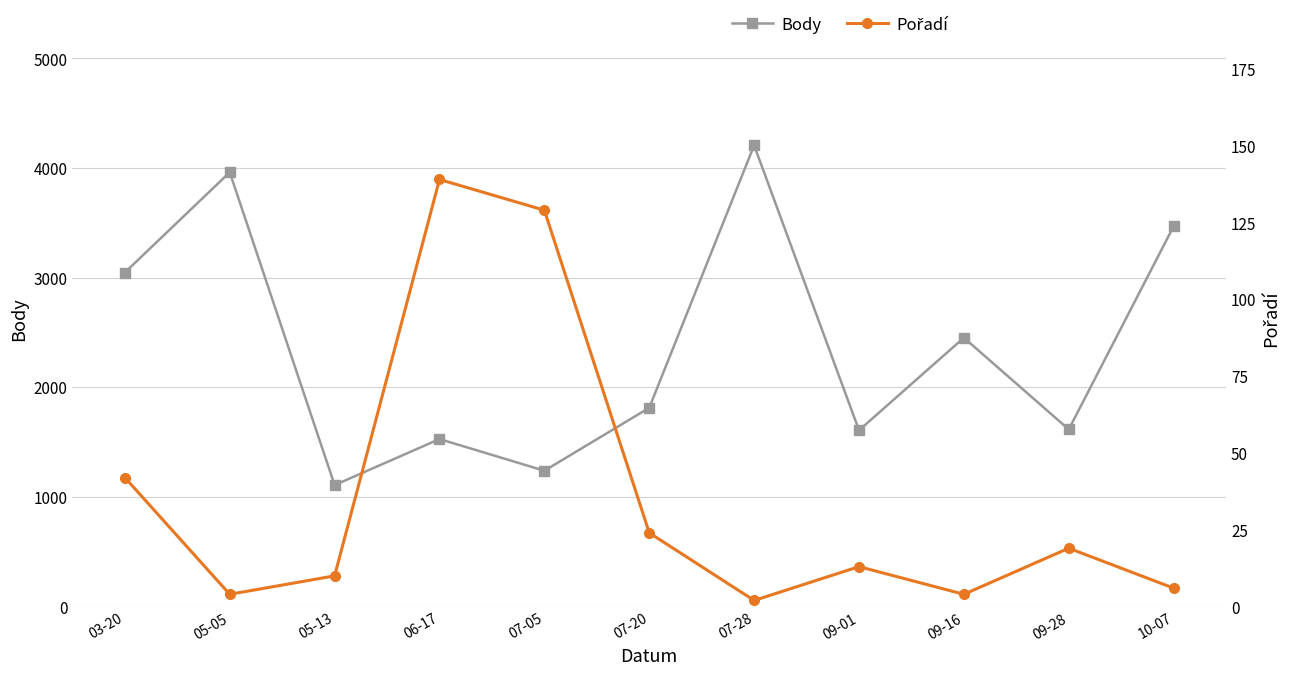

What is the difference between the second highest and minimum values in the Pořadí series?

127